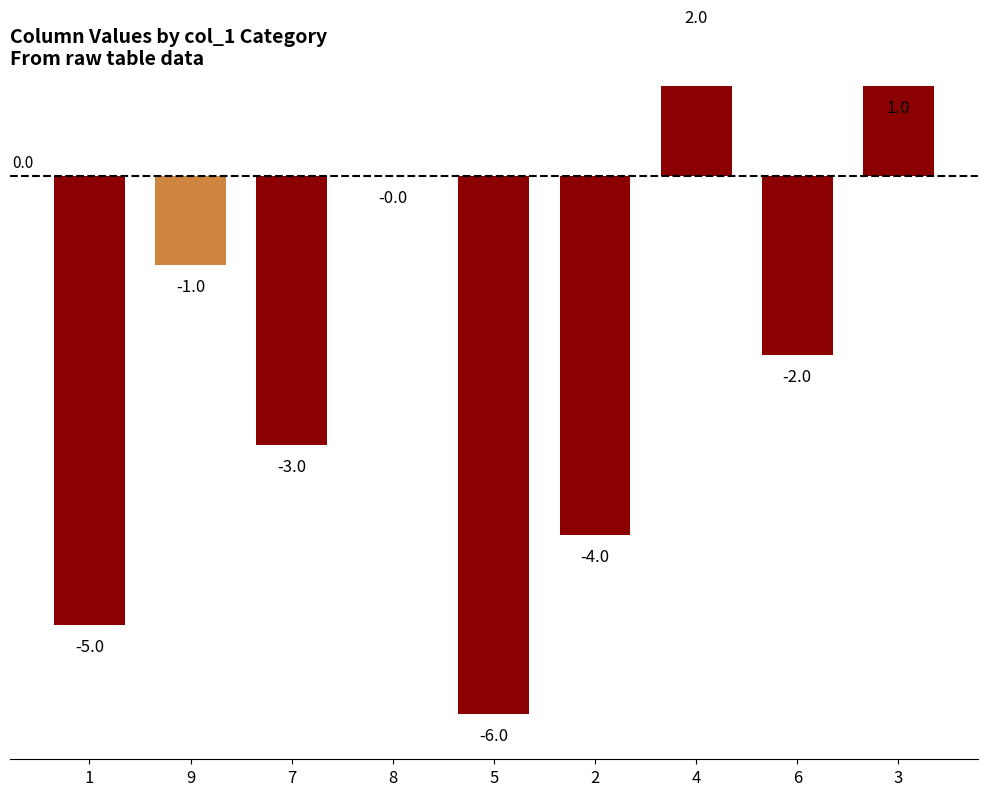

What position from the left is 6?

8